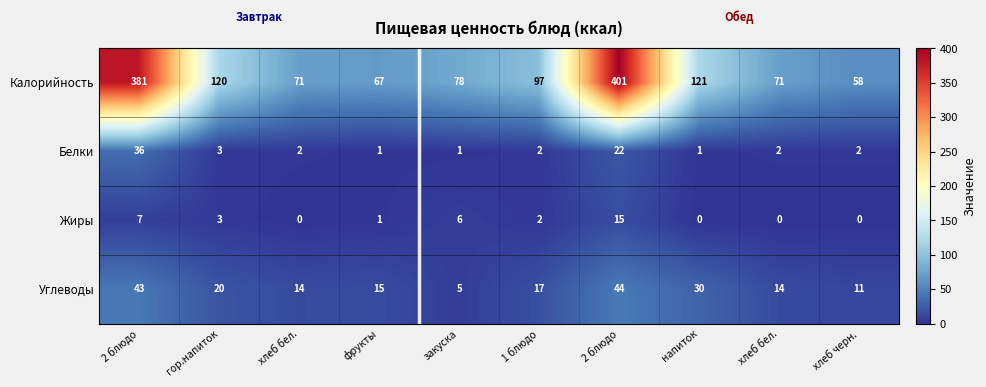

Rank the series at 2 блюдо from lowest to highest value.

Жиры, Белки, Углеводы, Калорийность